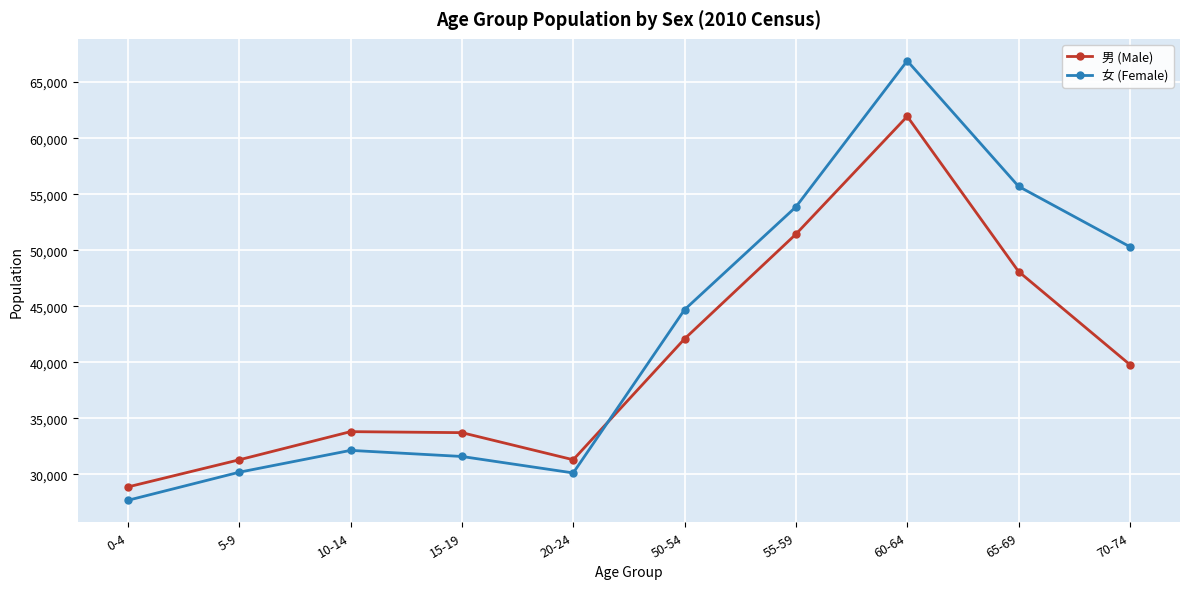

Which series ends up on top after the final intersection of 男 (Male) and 女 (Female)?

女 (Female)